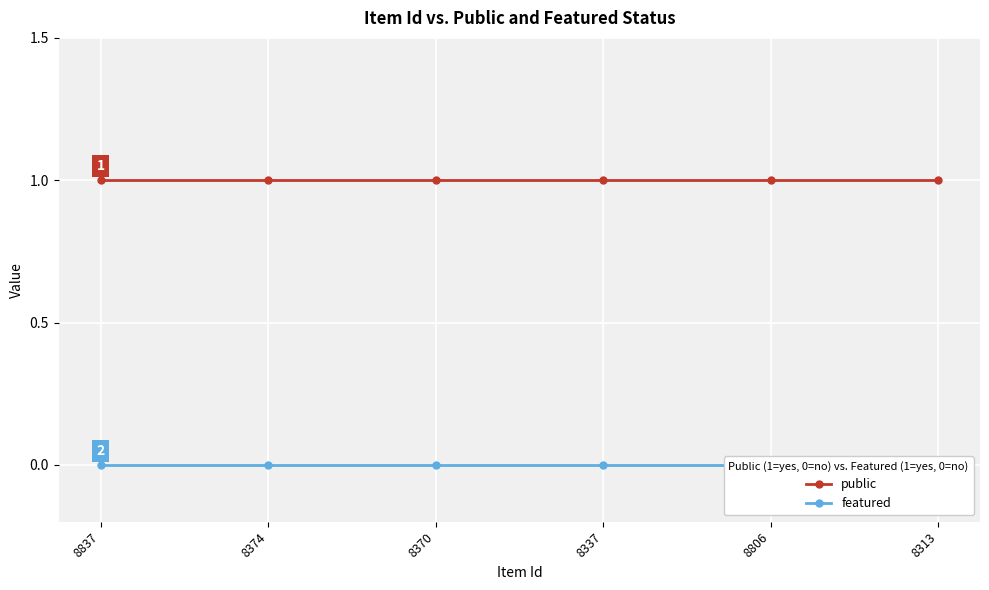

Reading left to right, list all the values displayed in this chart.

public: 1	1	1	1	1	1
featured: 0	0	0	0	0	0